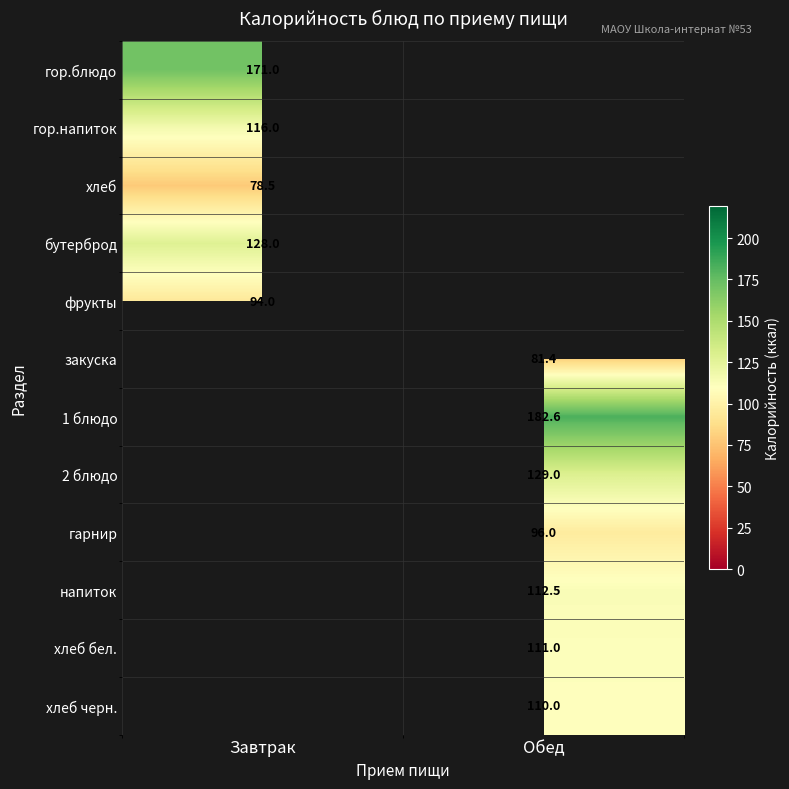

Is it true that 2 блюдо equals 129.0 at Обед?

True